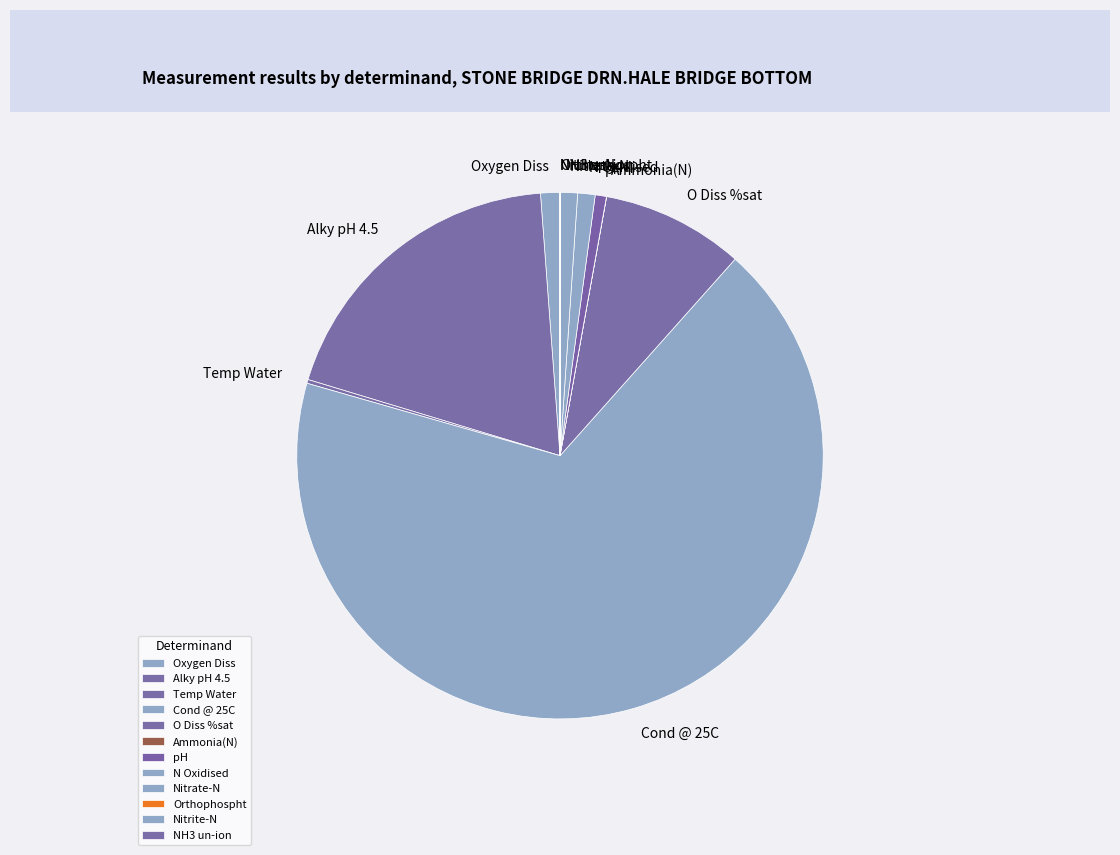

Which slice represents more than half of the pie?

Cond @ 25C